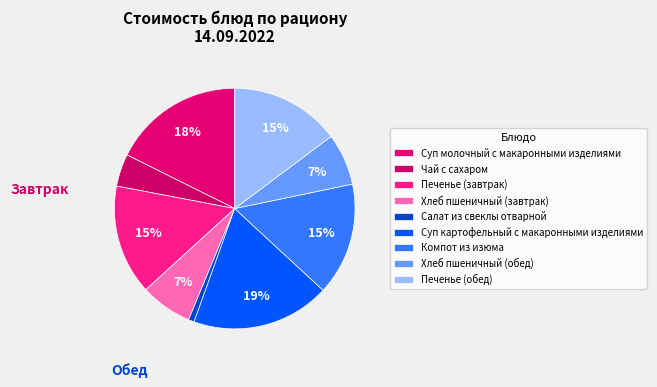

Count the number of slices in the pie.

9